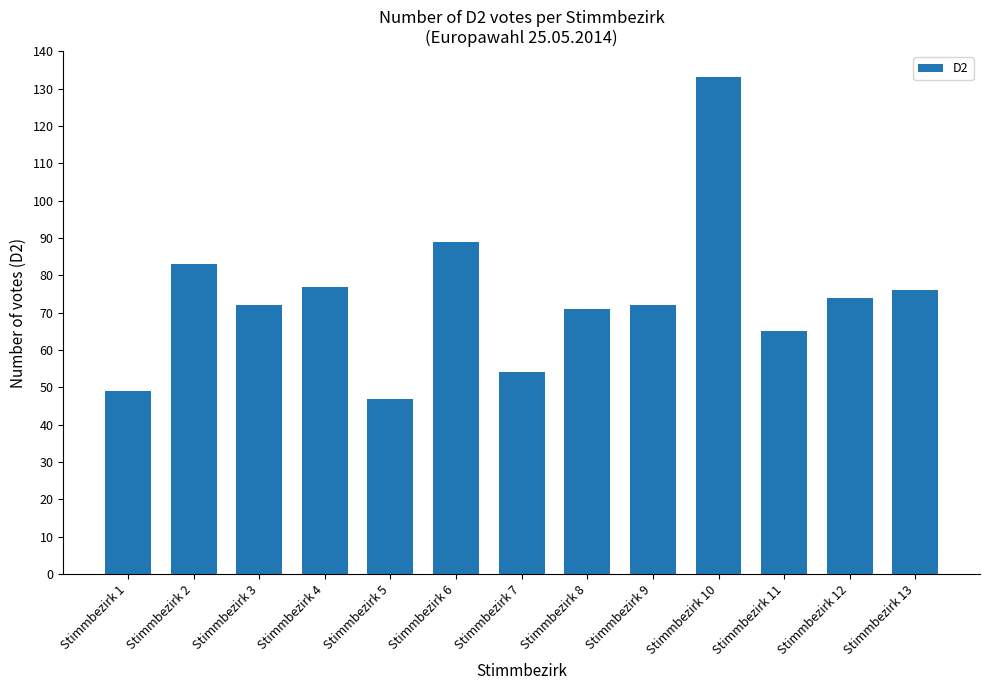

The chart shows a value of 119 at Stimmbezirk 12. True or false?

False